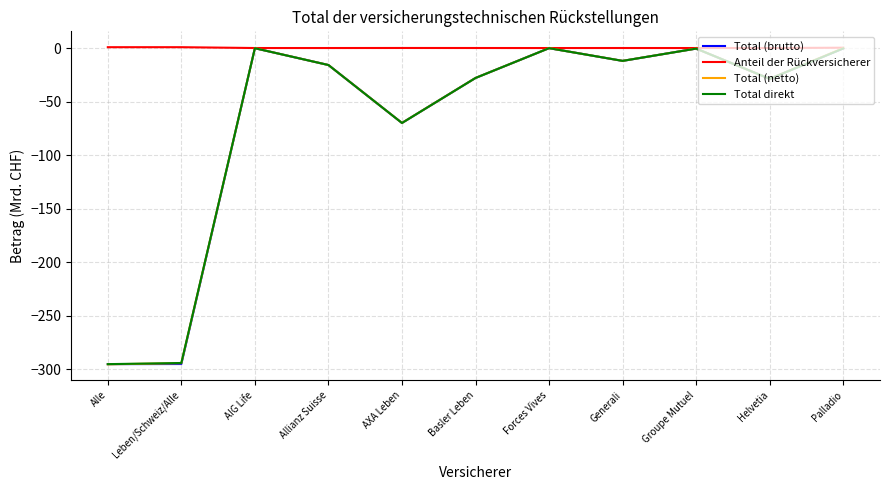

What is the difference between the Total (netto) values at Groupe Mutuel and AIG Life?

0.4